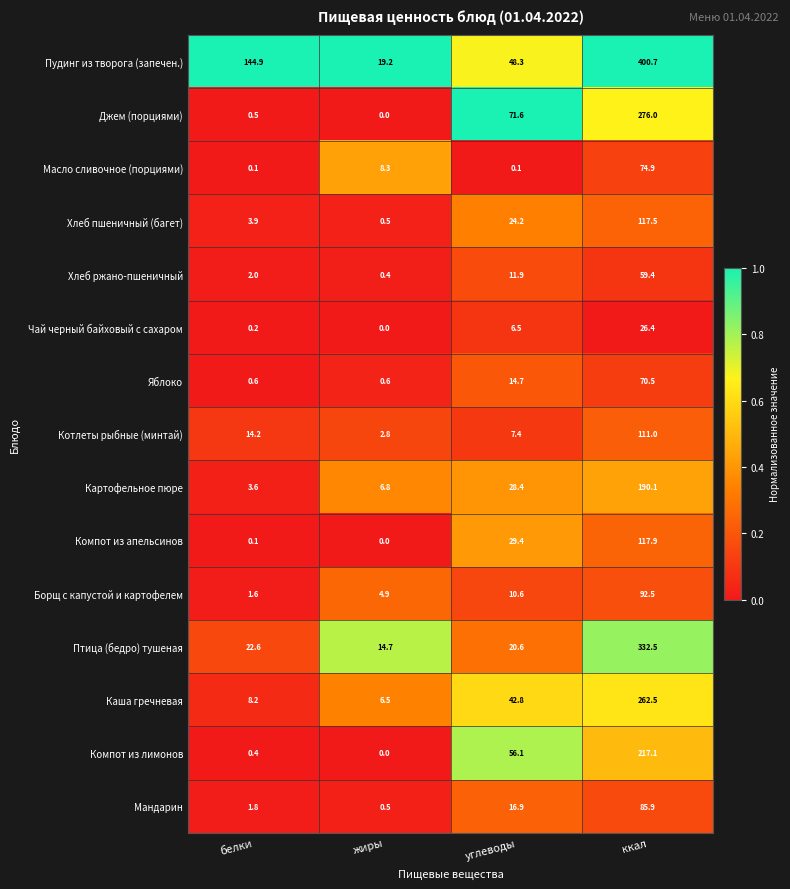

What is the total value across all series at жиры?

65.2